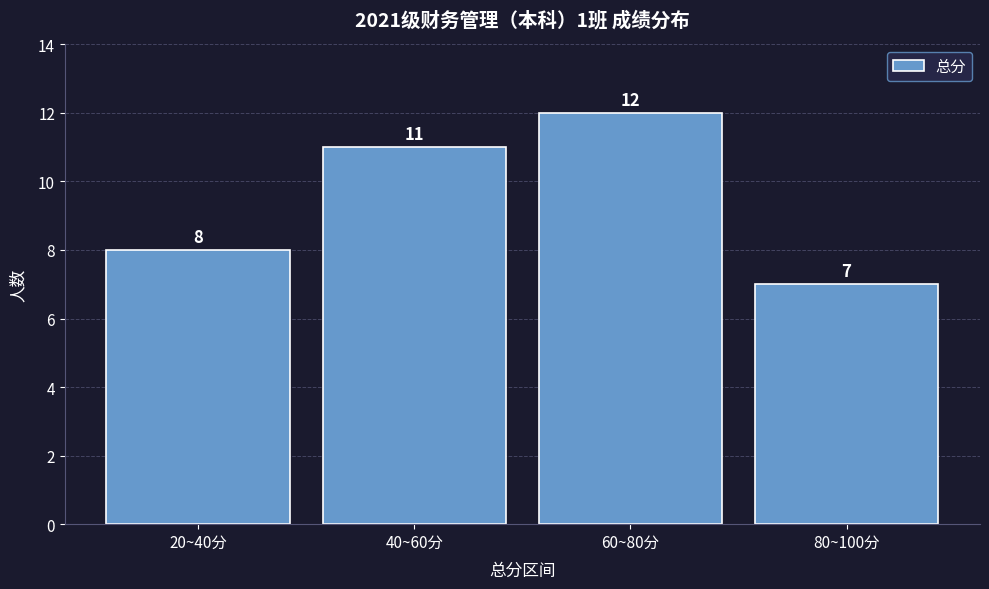

Reading right to left, list all the values displayed in this chart.

7	12	11	8